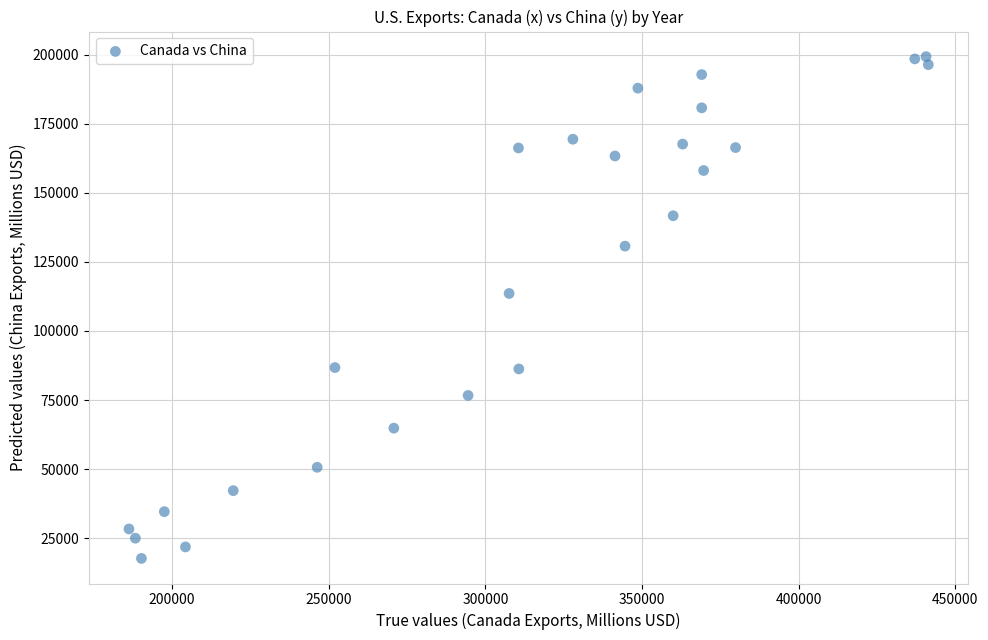

What Y value in the scatter plot is closest to 108490?

113576